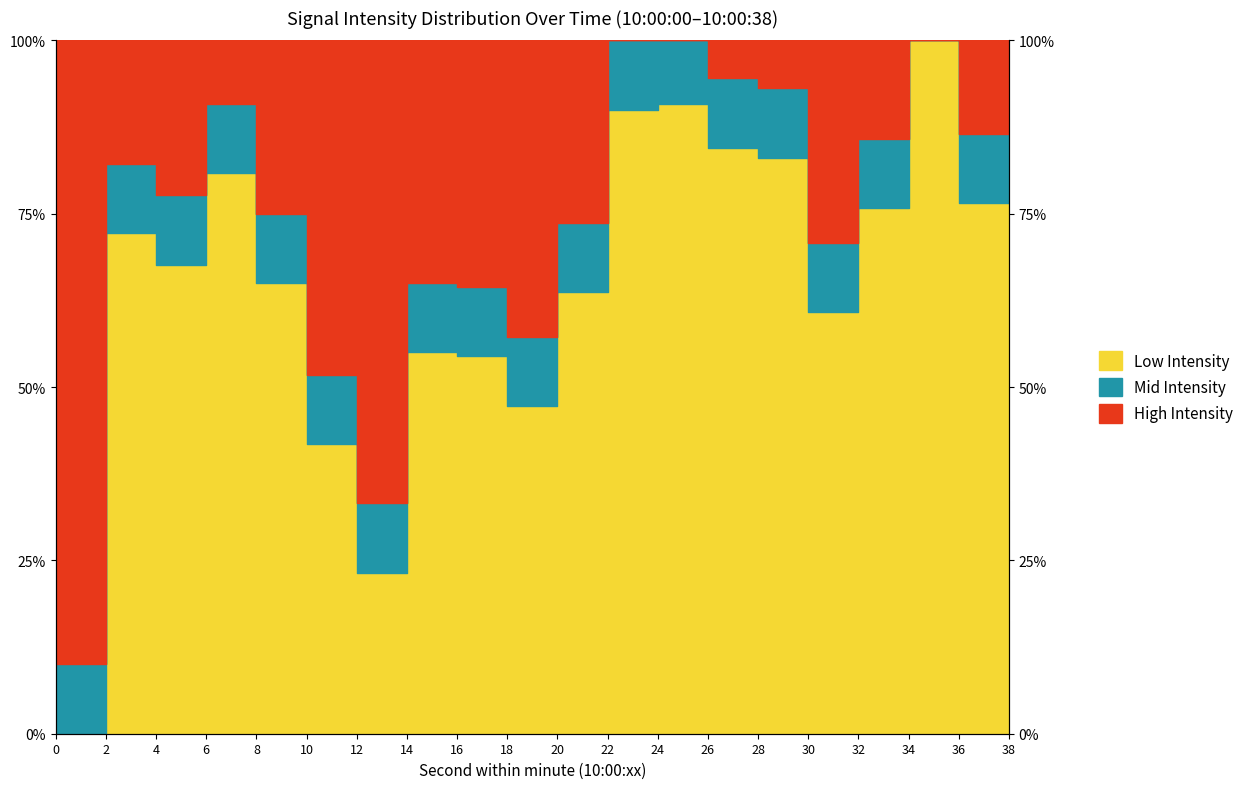

What is the average value?

65.5